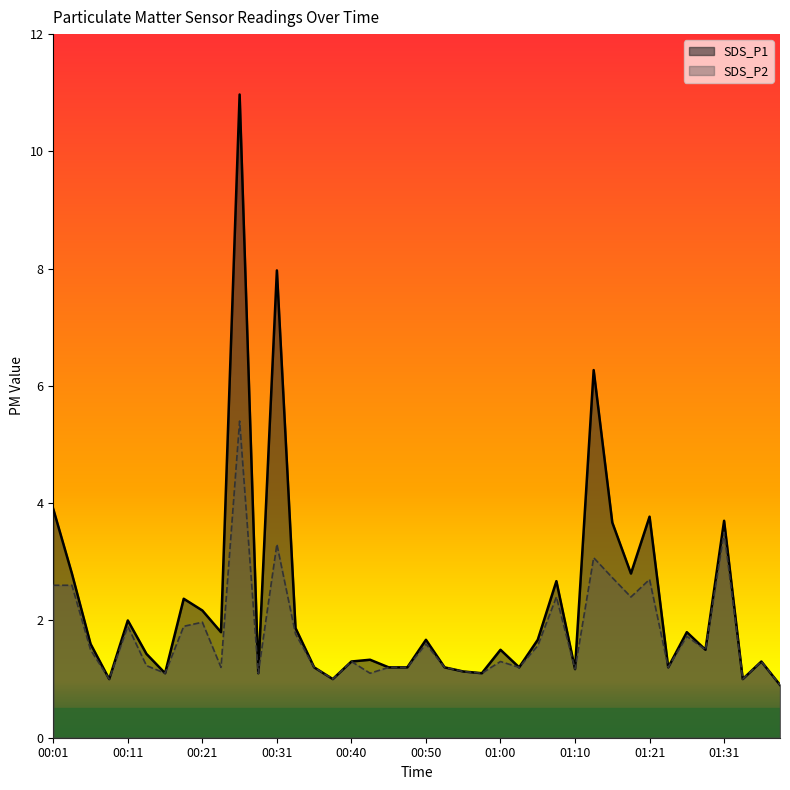

Where is the first local maximum for SDS_P2?

00:11